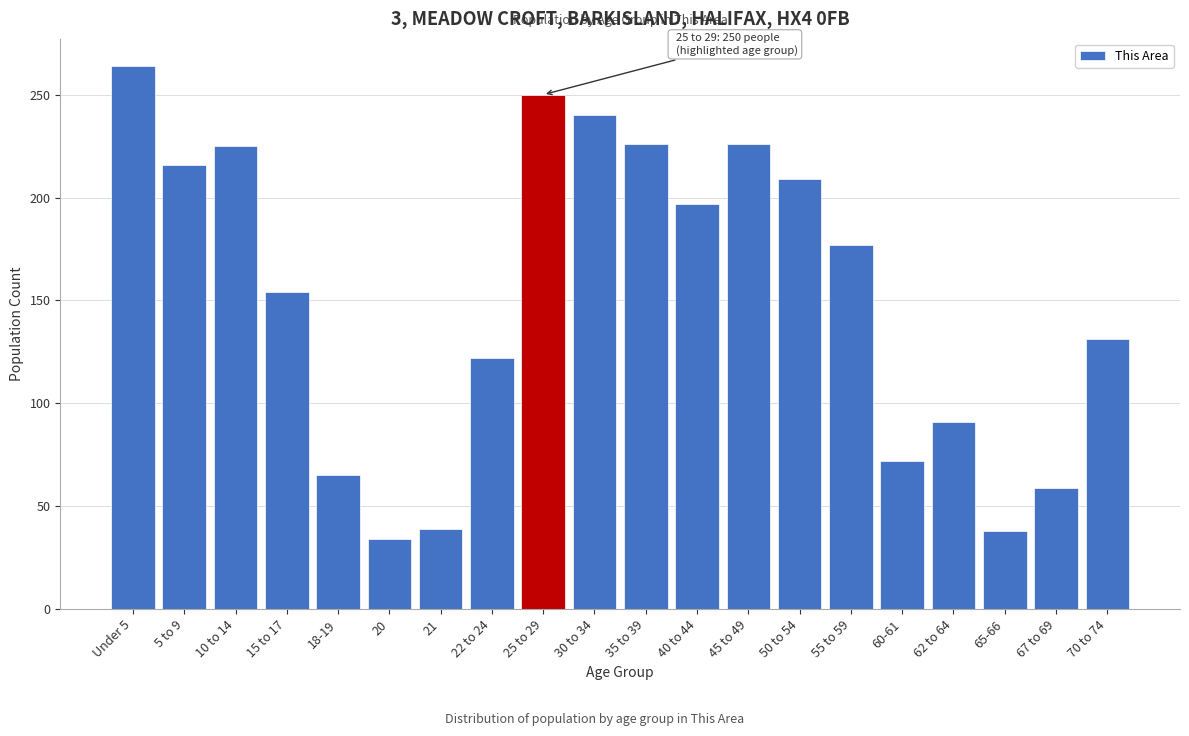

Approximately how many times larger is the value at 62 to 64 compared to 18-19?

1.4